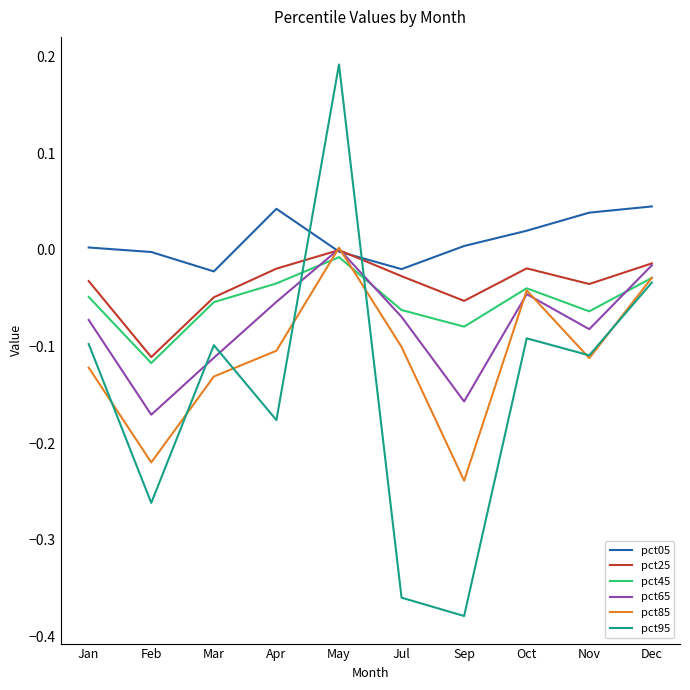

Is it true that pct95 equals 0.3 at May?

False